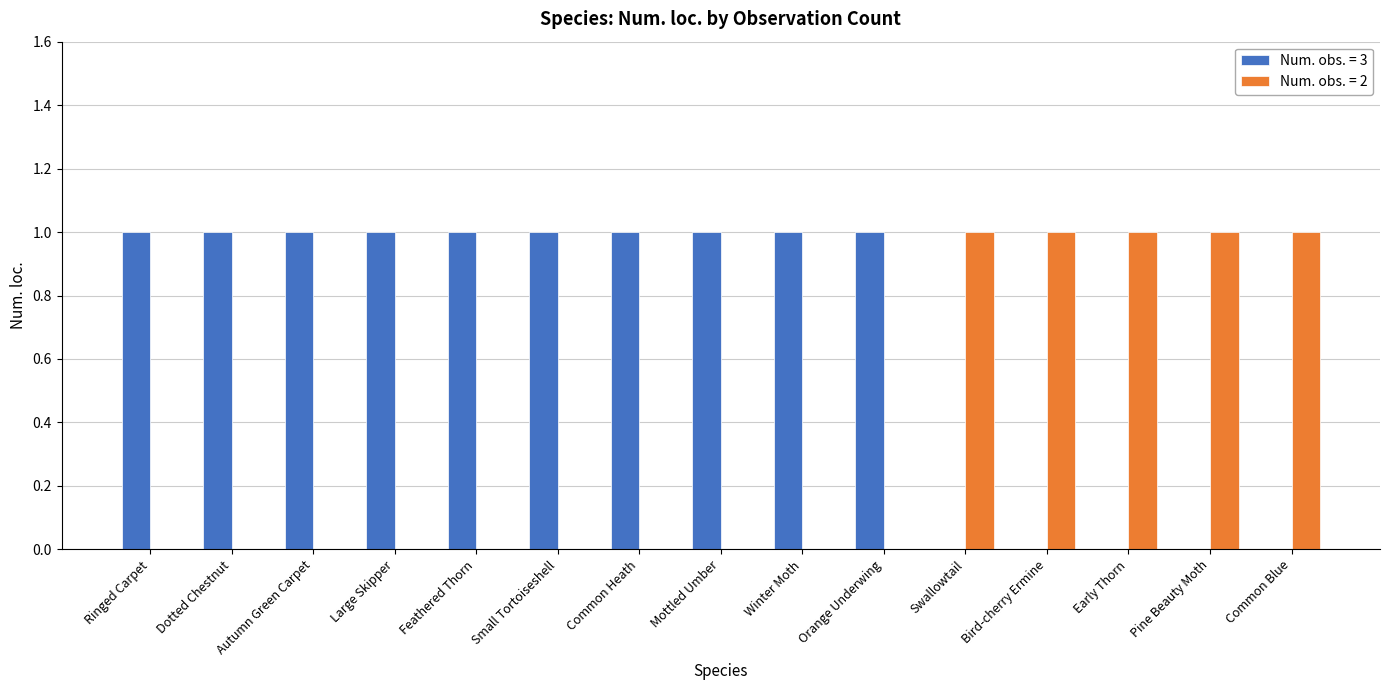

Which series has the largest total across all categories?

Num. obs. = 3